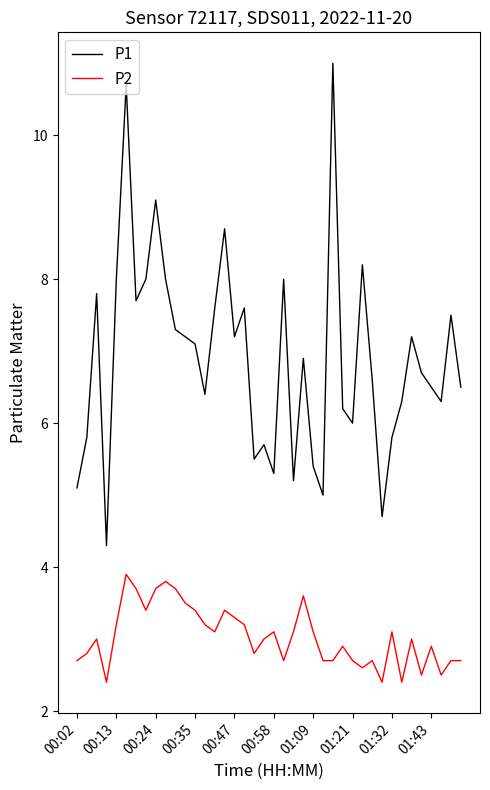

What is the difference between the maximum and minimum values in the P2 series?

1.5